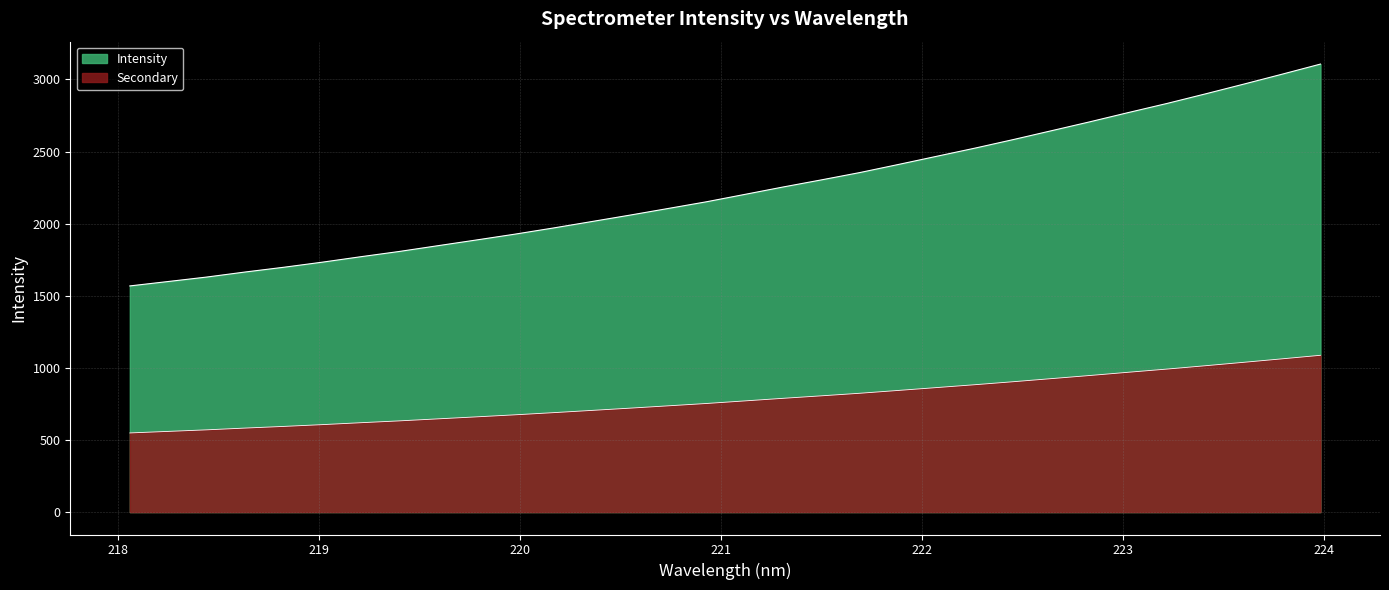

What position from the right is 219.2067?

26